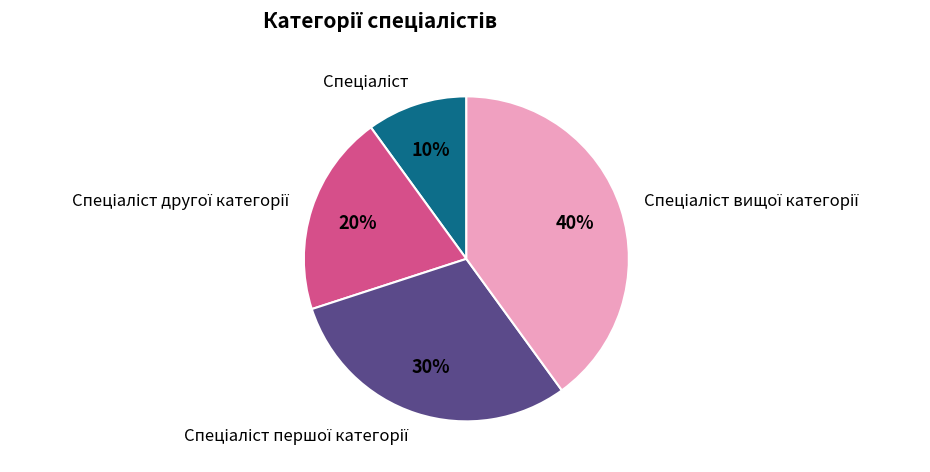

Does any single category account for the majority?

No